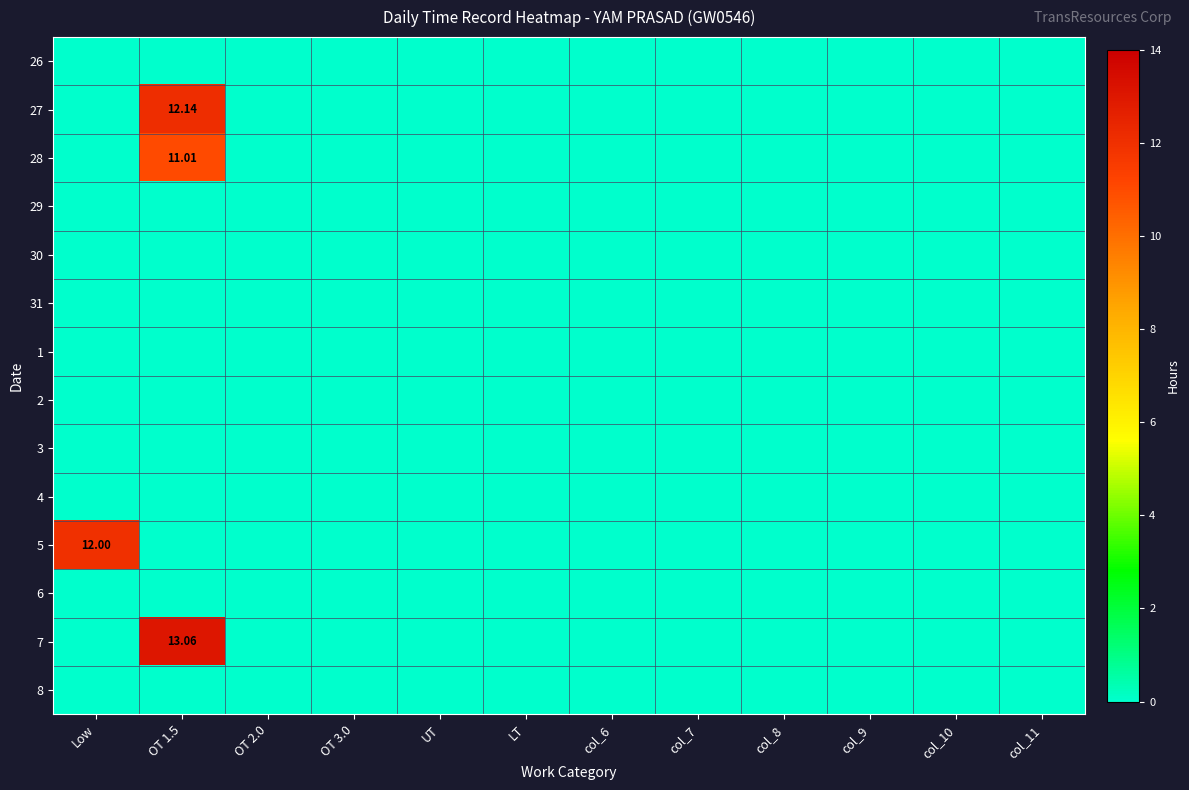

How many series are shown in this chart?

14